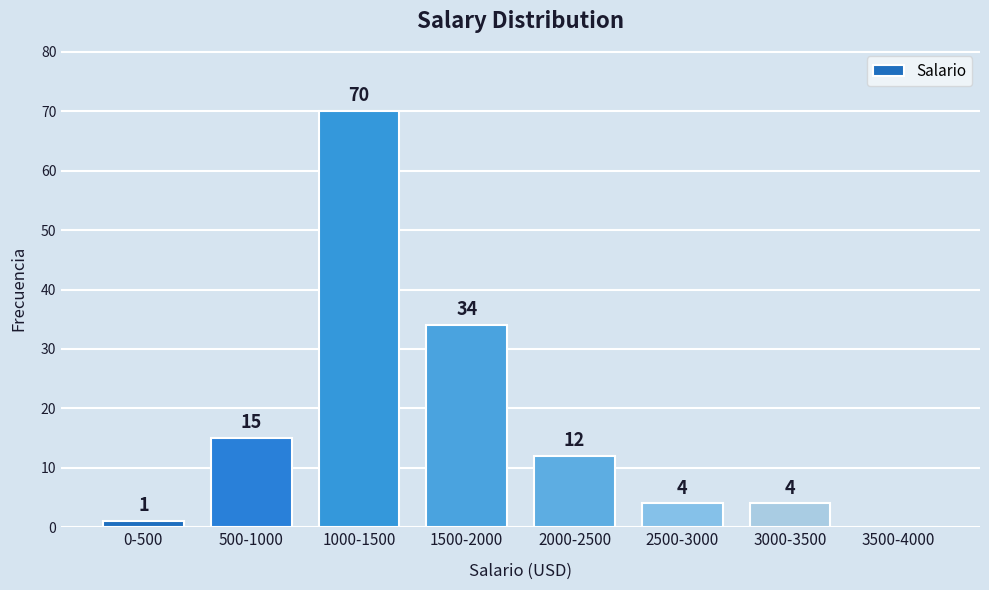

Reading left to right, what are all the values shown in this chart?

0-500=1	500-1000=15	1000-1500=70	1500-2000=34	2000-2500=12	2500-3000=4	3000-3500=4	3500-4000=0